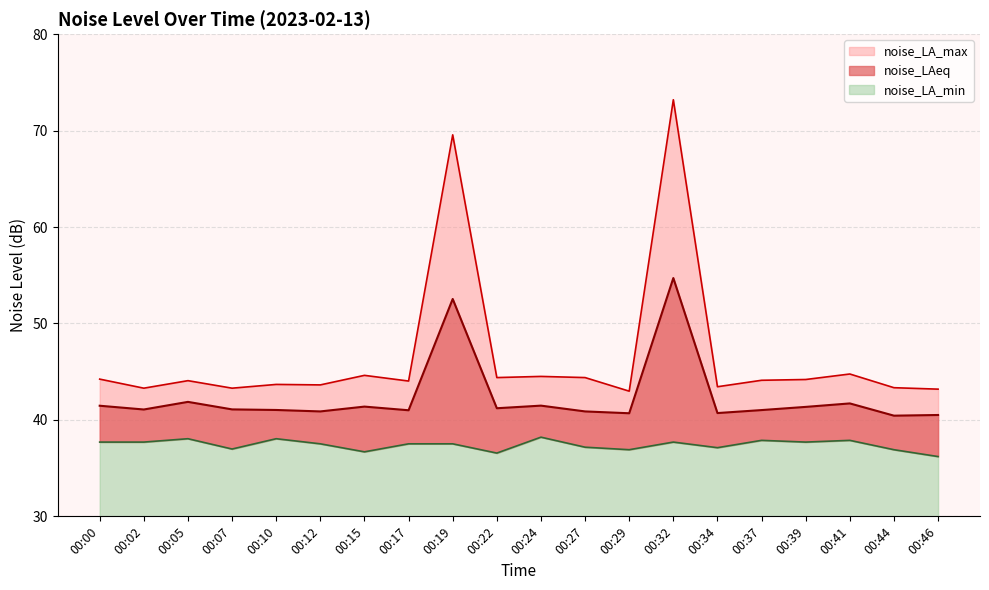

Reading left to right, transcribe all the data shown in this chart.

noise_LAeq: 00:00=41.5	00:02=41.1	00:05=41.9	00:07=41.1	00:10=41.0	00:12=40.9	00:15=41.4	00:17=41.0	00:19=52.5	00:22=41.2	00:24=41.5	00:27=40.9	00:29=40.7	00:32=54.7	00:34=40.7	00:37=41.0	00:39=41.4	00:41=41.7	00:44=40.4	00:46=40.5
noise_LA_max: 00:00=44.2	00:02=43.3	00:05=44.1	00:07=43.3	00:10=43.7	00:12=43.6	00:15=44.6	00:17=44.0	00:19=69.6	00:22=44.4	00:24=44.5	00:27=44.4	00:29=43.0	00:32=73.2	00:34=43.4	00:37=44.1	00:39=44.2	00:41=44.8	00:44=43.3	00:46=43.2
noise_LA_min: 00:00=37.7	00:02=37.7	00:05=38.0	00:07=37.0	00:10=38.0	00:12=37.5	00:15=36.7	00:17=37.5	00:19=37.5	00:22=36.6	00:24=38.2	00:27=37.2	00:29=36.9	00:32=37.7	00:34=37.1	00:37=37.9	00:39=37.7	00:41=37.9	00:44=36.9	00:46=36.2